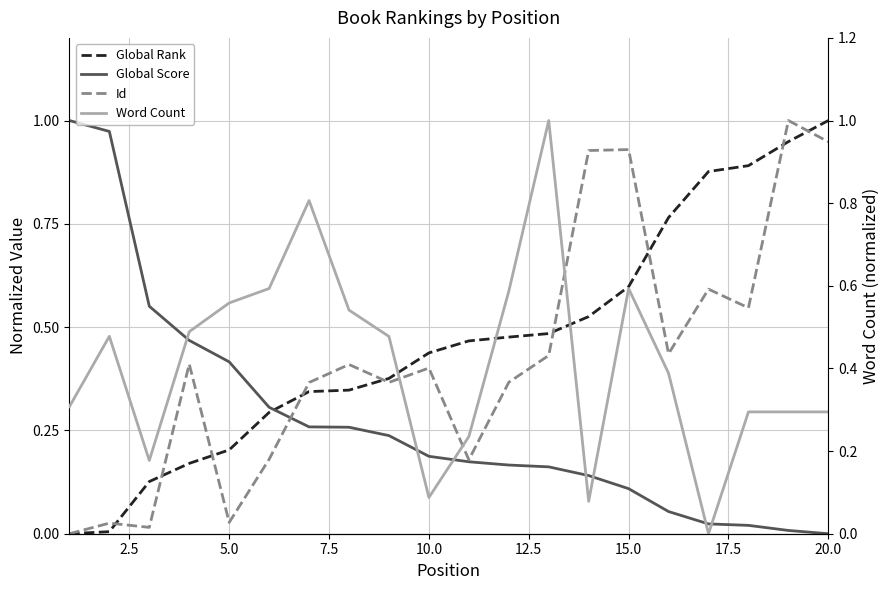

How many data points does each series have?

20